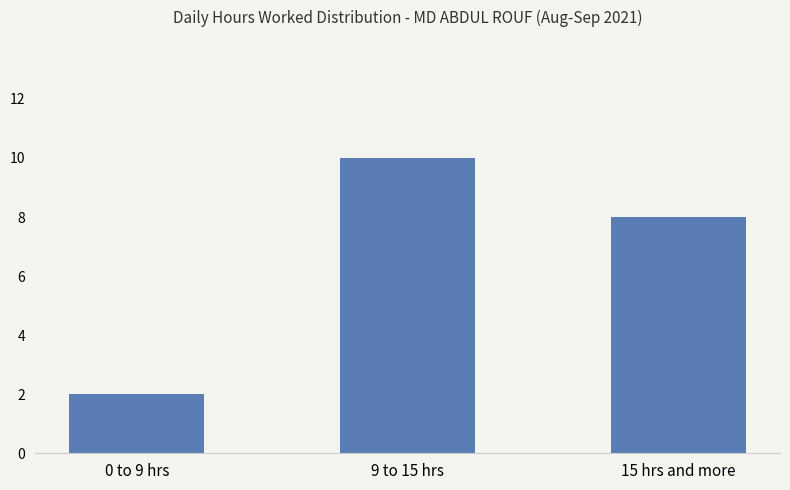

The chart shows a value of 3 at 0 to 9 hrs. True or false?

False